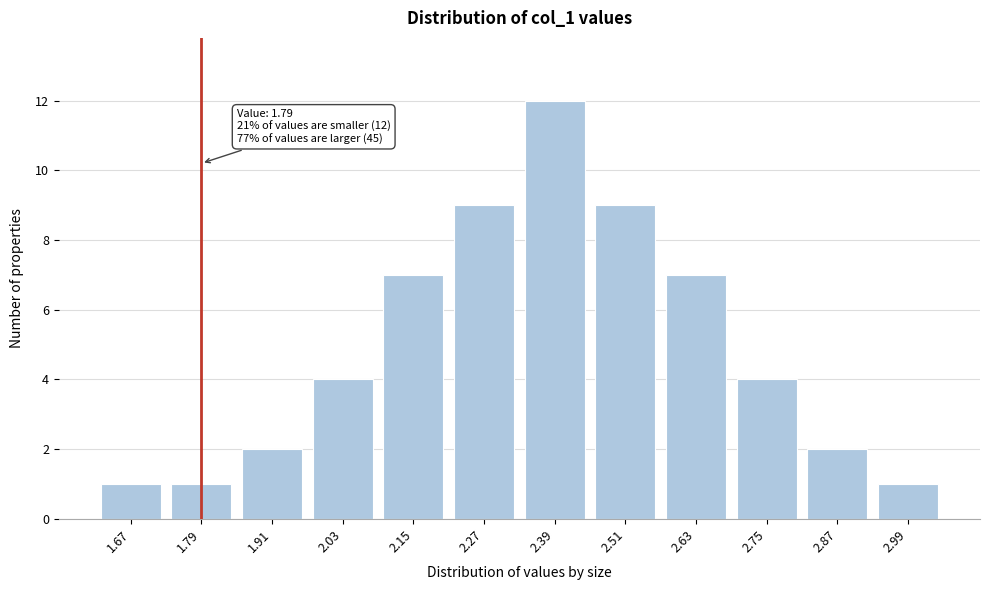

Reading left to right, extract all data points from this chart.

1.67=1	1.79=1	1.91=2	2.03=4	2.15=7	2.27=9	2.39=12	2.51=9	2.63=7	2.75=4	2.87=2	2.99=1